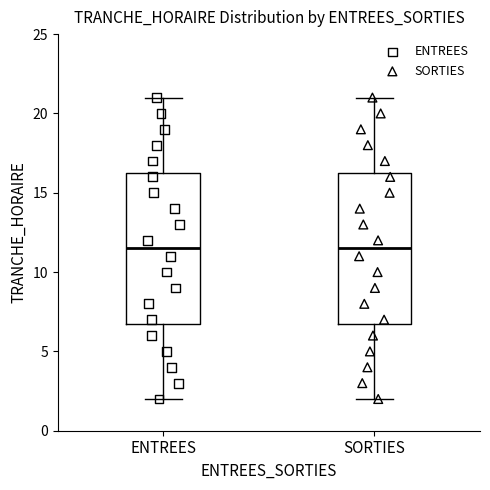

Where does the lower whisker of the box for SORTIES end on the y-axis? The values are not printed on the chart, so give them approximately, as read against the axis.

2.0